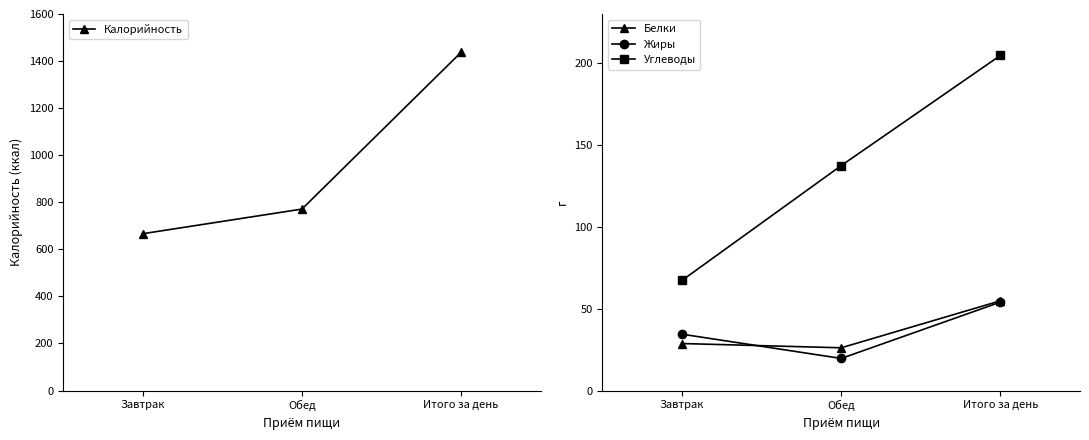

What is the total value across all series at Итого за день?

1750.8